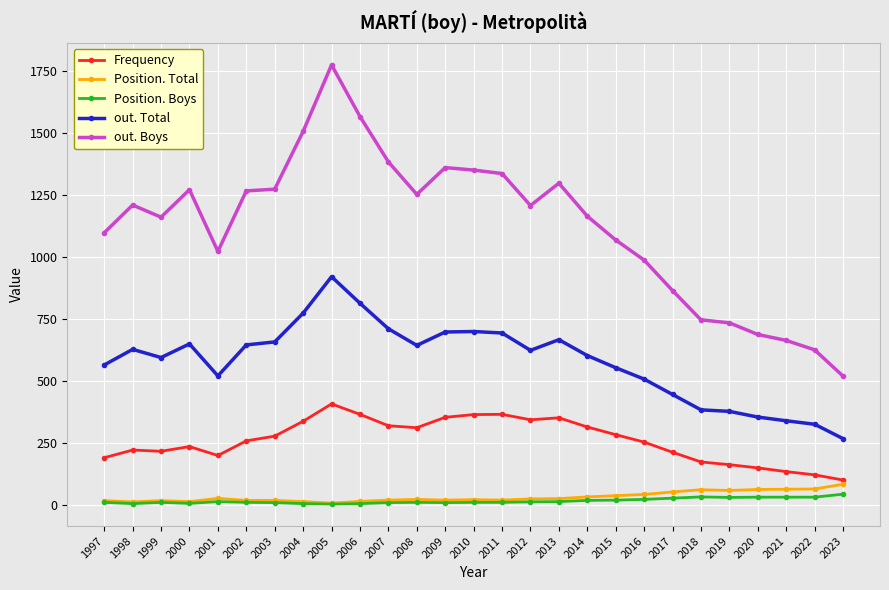

Is the value of out. Total at 2005 greater than the value of Position. Total at 2020?

Yes